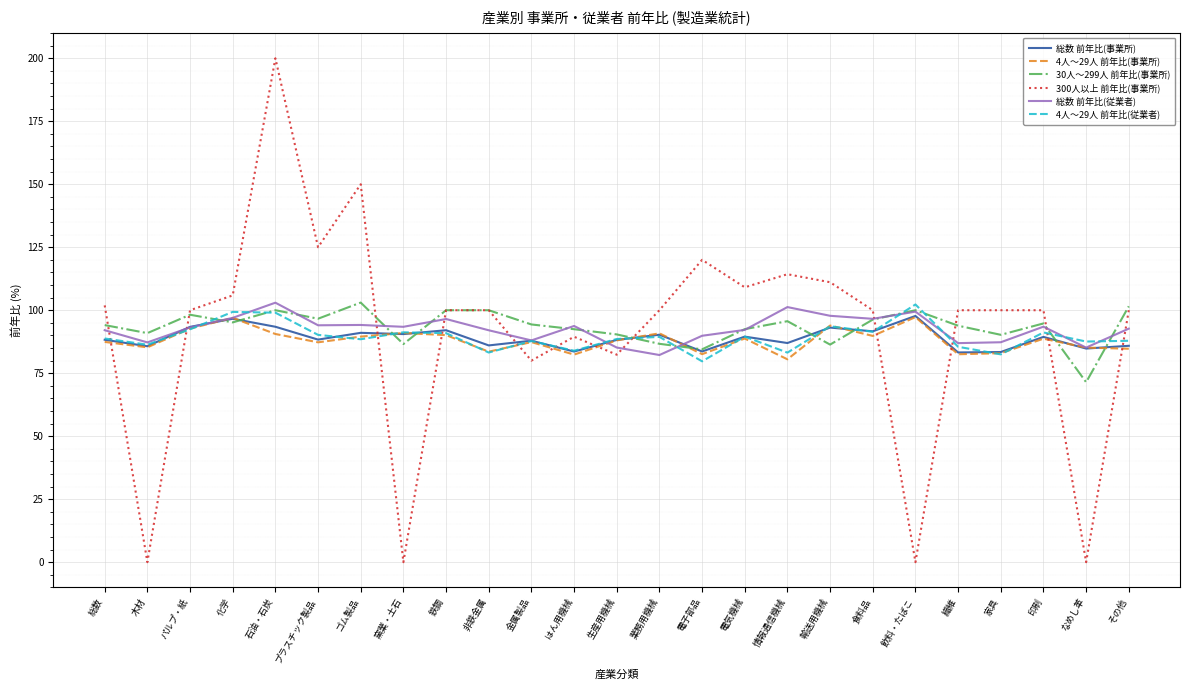

What are all the series names shown in the legend?

総数 前年比(事業所), 4人～29人 前年比(事業所), 30人～299人 前年比(事業所), 300人以上 前年比(事業所), 総数 前年比(従業者), 4人～29人 前年比(従業者)